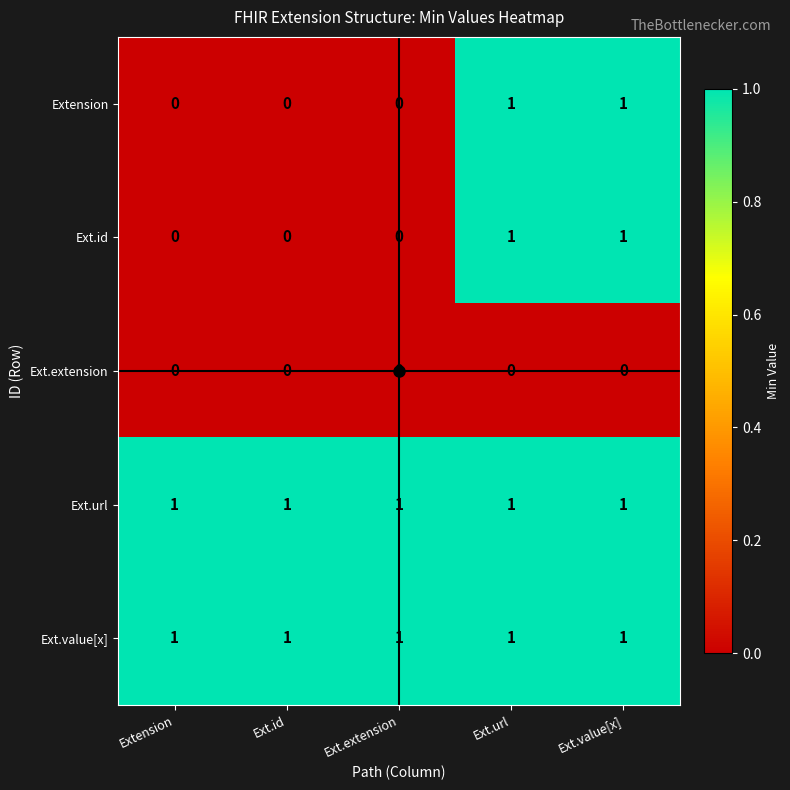

What is the total value across all series at Ext.url?

4